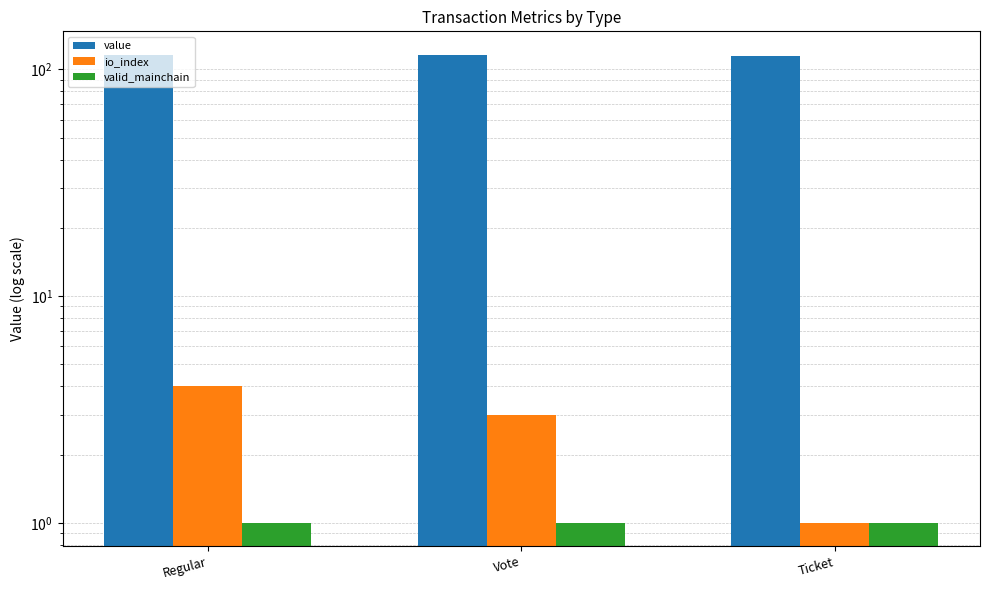

What is the difference between the highest and lowest values at Regular?

114.9